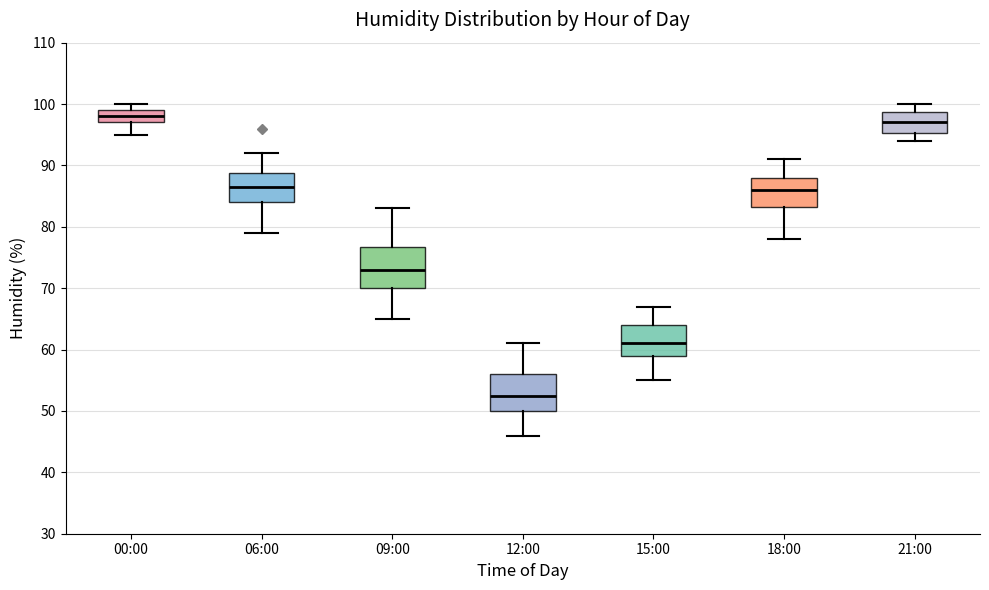

Reading left to right, read every box against the y-axis: the position of its median line, the range the box covers, and the ends of its whiskers. The values are not printed on the chart, so give them approximately, as read against the axis.

00:00: median 98, box 97 to 99, whiskers 95 to 100
06:00: median 87, box 84 to 89, whiskers 79 to 92
09:00: median 73, box 70 to 77, whiskers 65 to 83
12:00: median 53, box 50 to 56, whiskers 46 to 61
15:00: median 61, box 59 to 64, whiskers 55 to 67
18:00: median 86, box 83 to 88, whiskers 78 to 91
21:00: median 97, box 95 to 99, whiskers 94 to 100